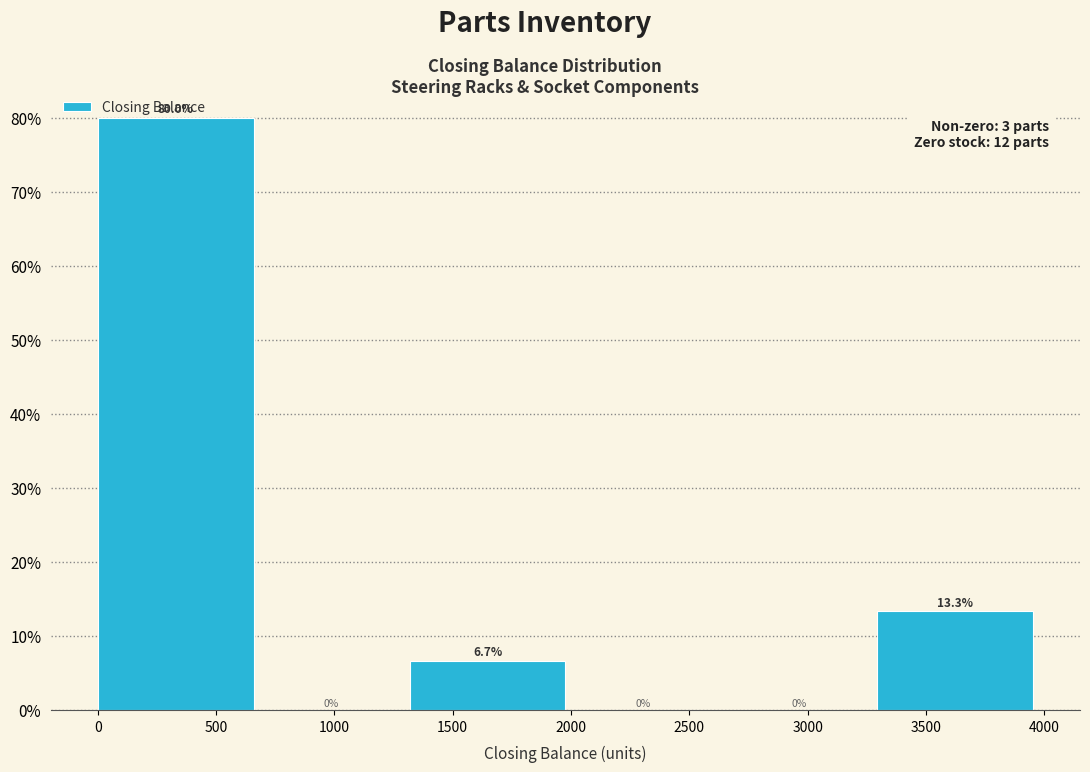

Reading left to right, list every bar in this chart as the range it spans on the x-axis followed by its height. The bar edges are not printed on the chart, so give them approximately, as read against the axis.

0 to 650: 80.0
650 to 1300: 0.0
1300 to 2000: 6.7
2000 to 2650: 0.0
2650 to 3300: 0.0
3300 to 3950: 13.3